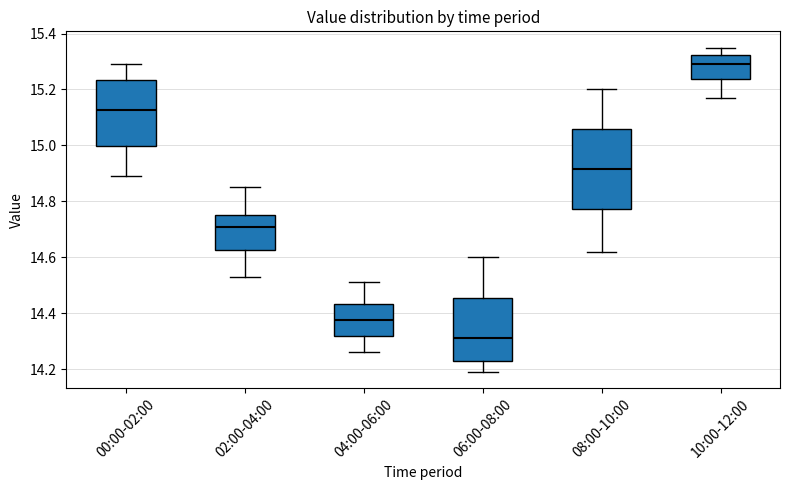

Which box has the lowest median line?

06:00-08:00